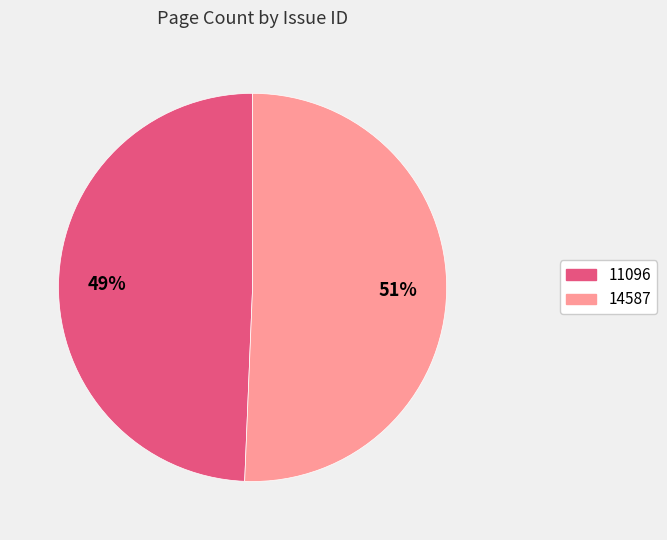

To the nearest percent, what is the average slice percentage?

50%